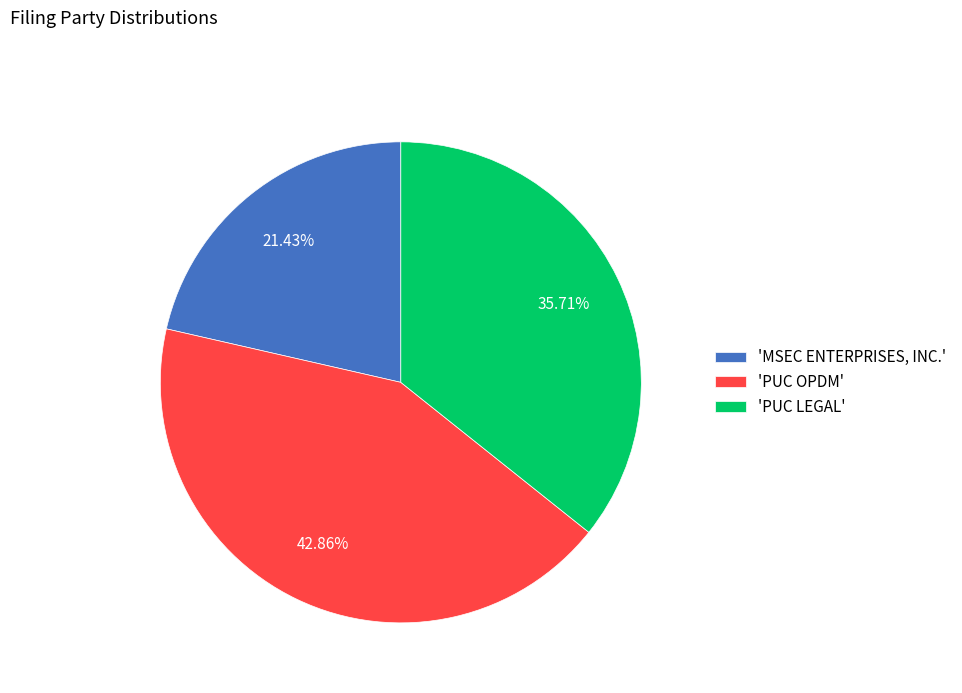

Is 'PUC OPDM' the majority of the pie?

No